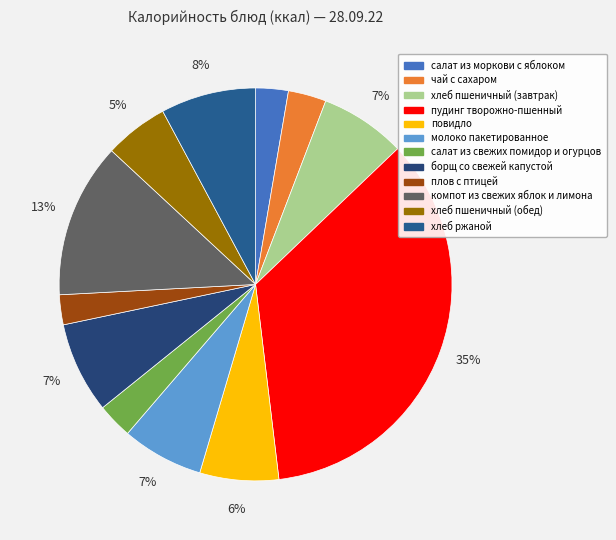

Approximately how many times larger is the value at хлеб пшеничный (обед) compared to компот из свежих яблок и лимона?

0.4